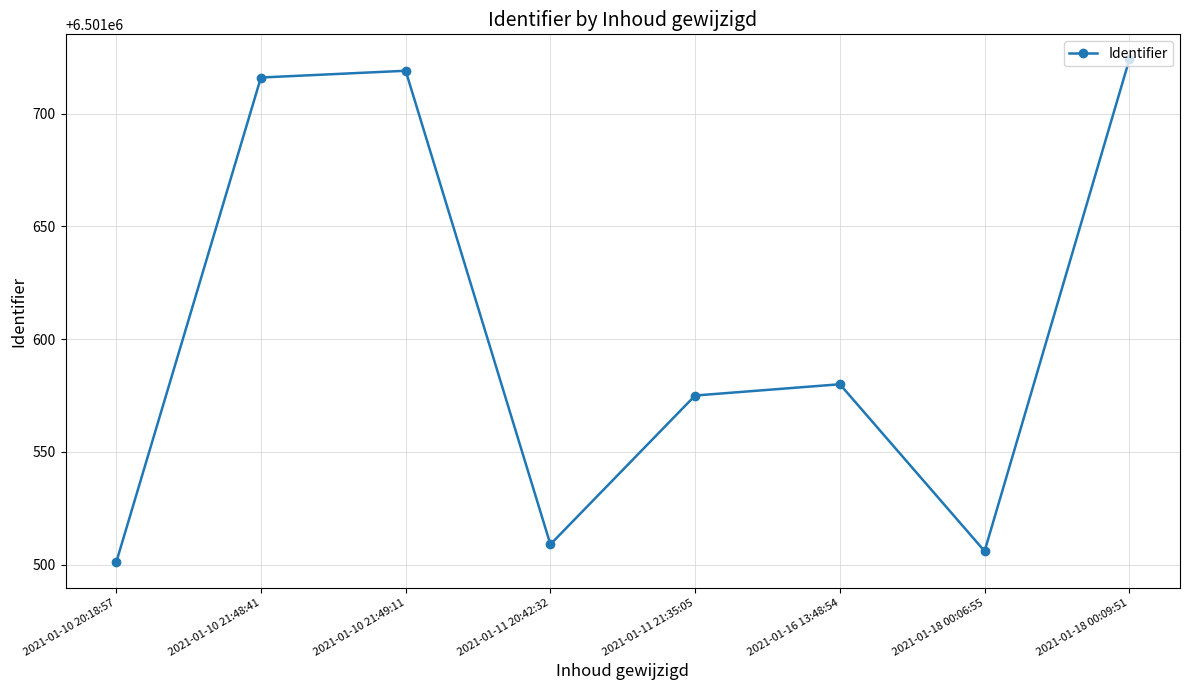

Reading left to right, list all the values displayed in this chart.

2021-01-10 20:18:57=6501501	2021-01-10 21:48:41=6501716	2021-01-10 21:49:11=6501719	2021-01-11 20:42:32=6501509	2021-01-11 21:35:05=6501575	2021-01-16 13:48:54=6501580	2021-01-18 00:06:55=6501506	2021-01-18 00:09:51=6501724